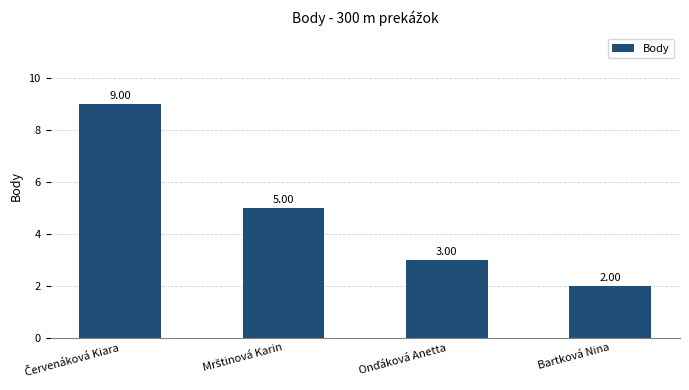

How many values are below 5?

2